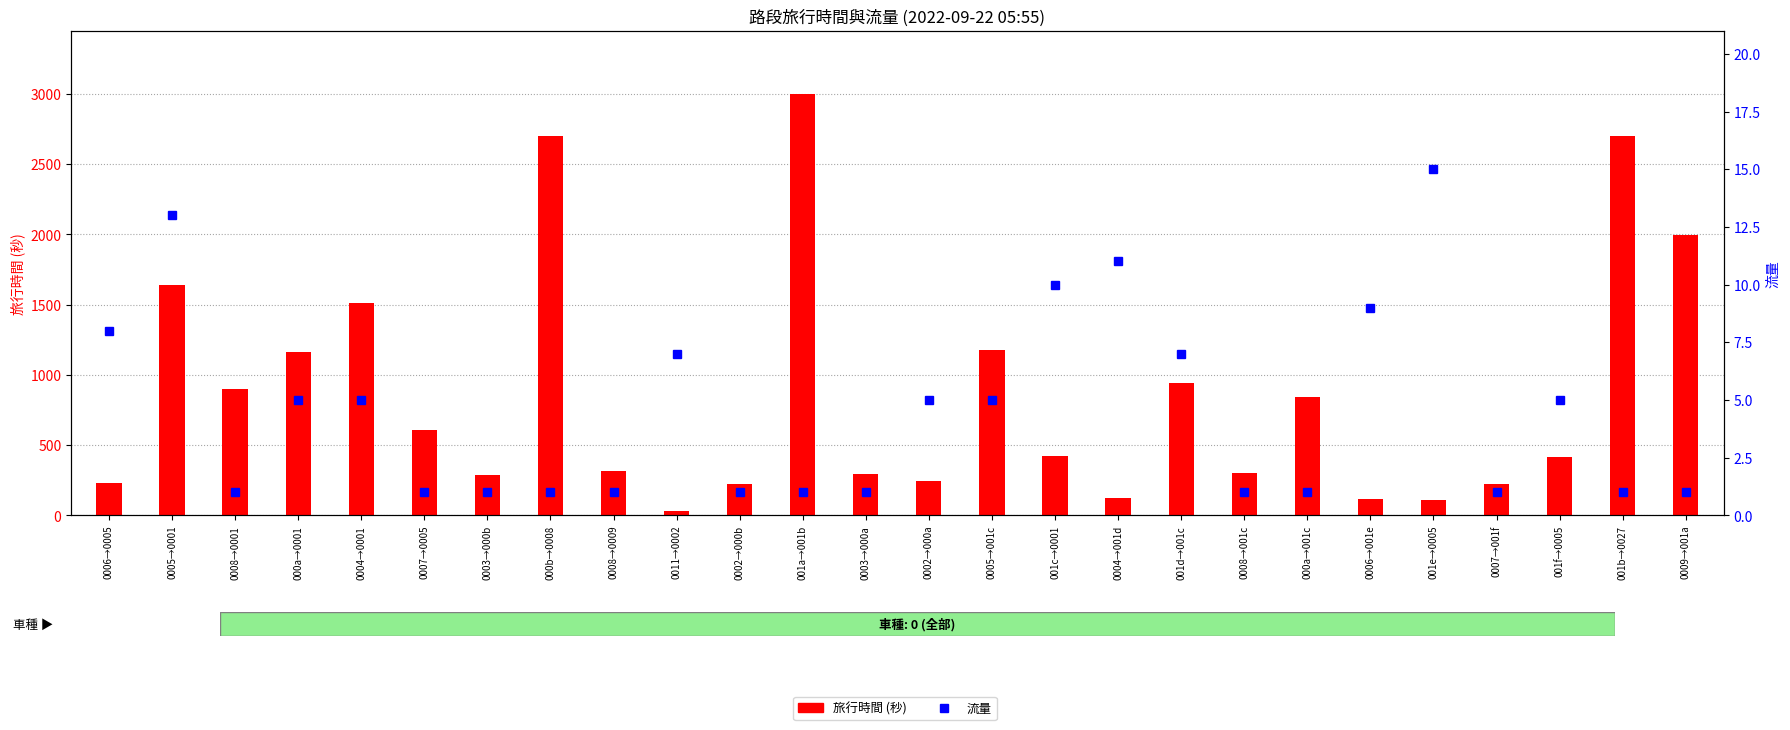

What is the difference between the highest and lowest values at 001f→0005?

408